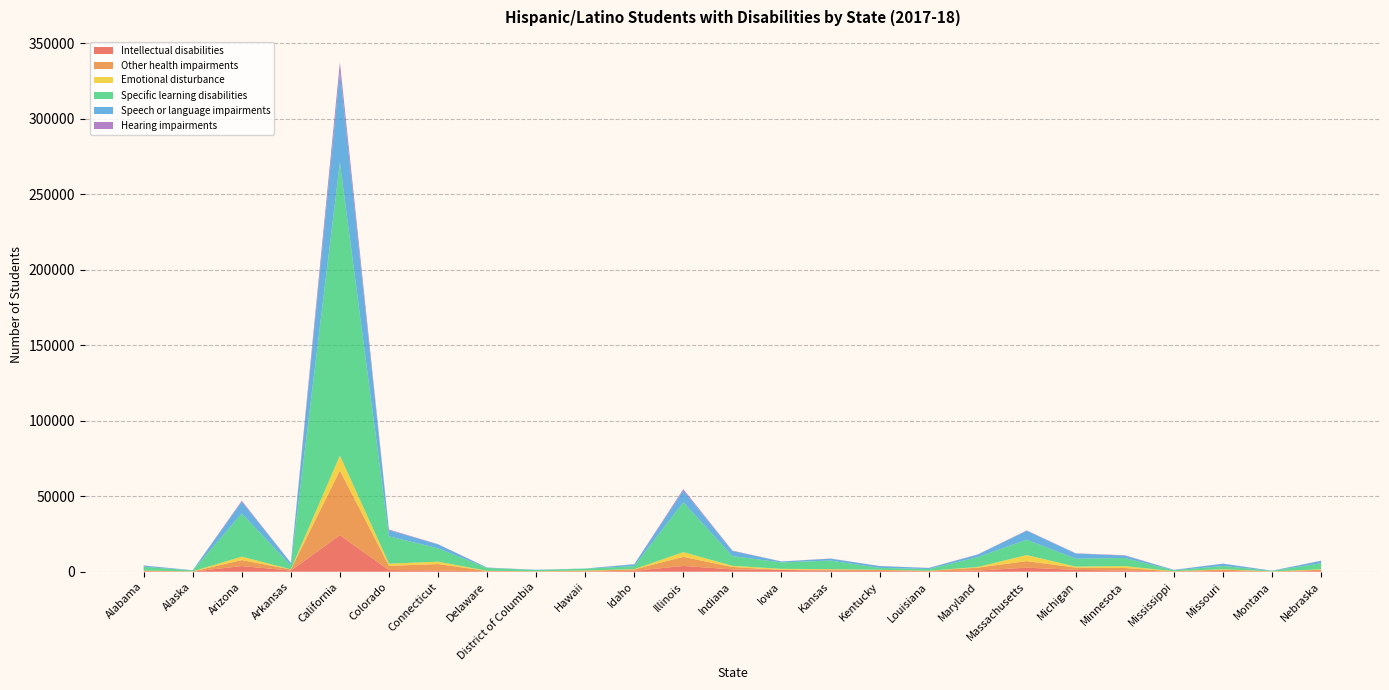

Reading left to right, transcribe all the data shown in this chart.

Intellectual disabilities: 339	40	3766	762	24238	1101	829	241	81	156	572	3837	1521	1215	636	535	243	757	2679	1225	752	84	480	26	545
Other health impairments: 425	175	3964	760	42741	2791	4258	280	190	490	974	6009	1638	10	866	613	381	1954	4356	1488	1702	201	939	130	771
Emotional disturbance: 31	39	2294	64	9948	1448	1576	88	49	155	174	3138	752	687	234	140	38	433	3993	674	1257	48	272	55	322
Specific learning disabilities: 2502	554	28516	2579	194129	18112	8839	1890	769	1221	1973	33006	6444	4251	5669	1283	1113	6522	10200	5239	5370	599	2090	354	4012
Speech or language impairments: 783	155	7820	1710	59870	4033	2599	231	211	99	1229	7722	3401	608	1251	1184	676	1650	5866	3390	1594	300	1516	137	1558
Hearing impairments: 94	9	648	87	6309	466	152	53	6	13	80	956	244	50	108	51	83	150	258	191	241	33	83	5	140